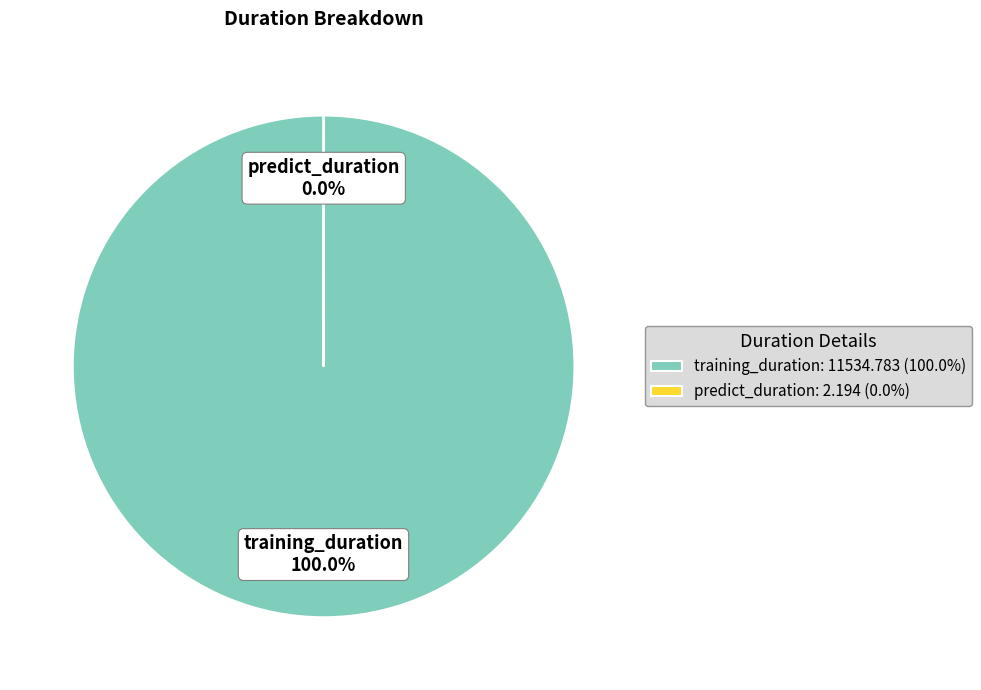

What percentage is the training_duration slice, to the nearest percent?

100%